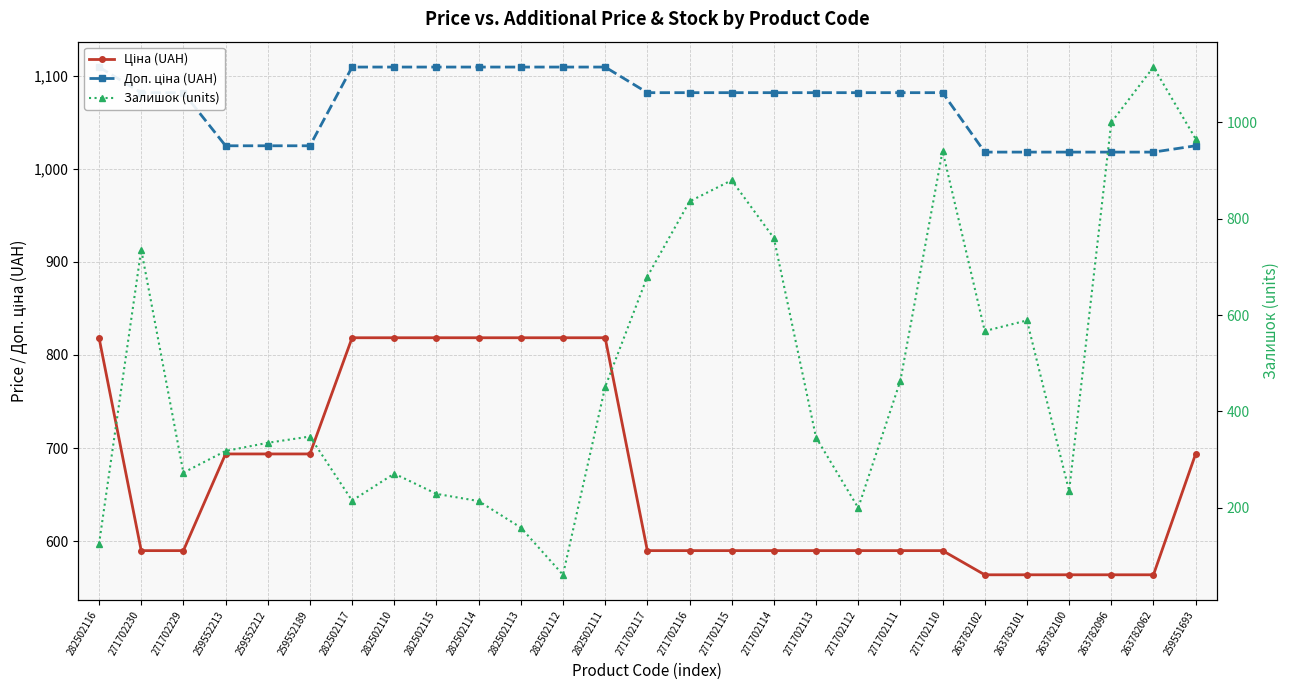

Which series has the largest total across all categories?

Доп. ціна (UAH)